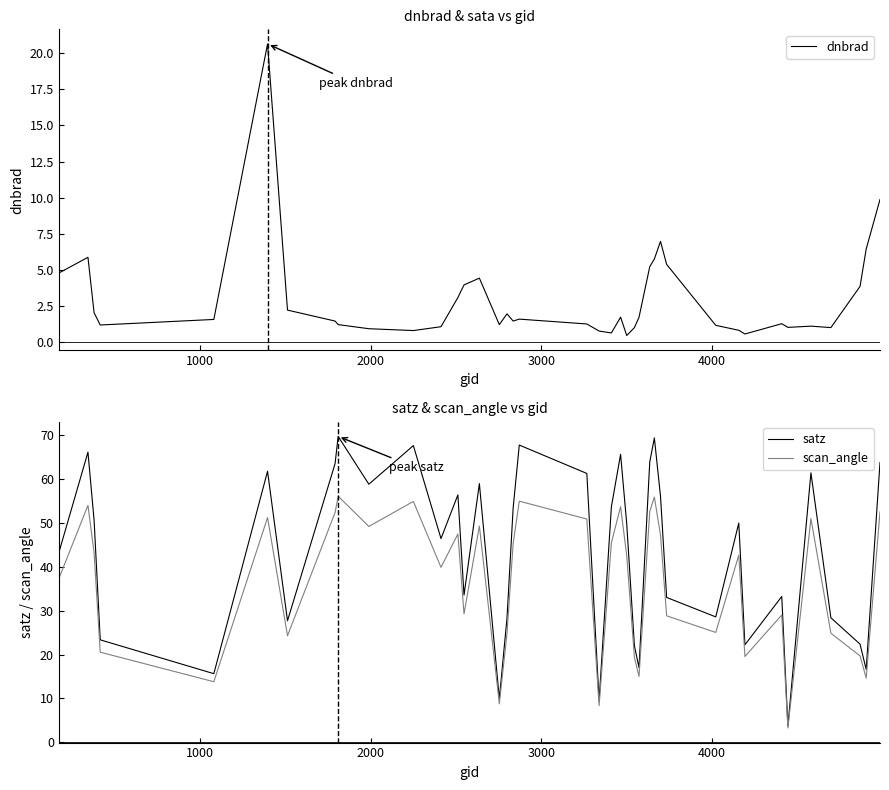

What is the minimum value for scan_angle?

3.3